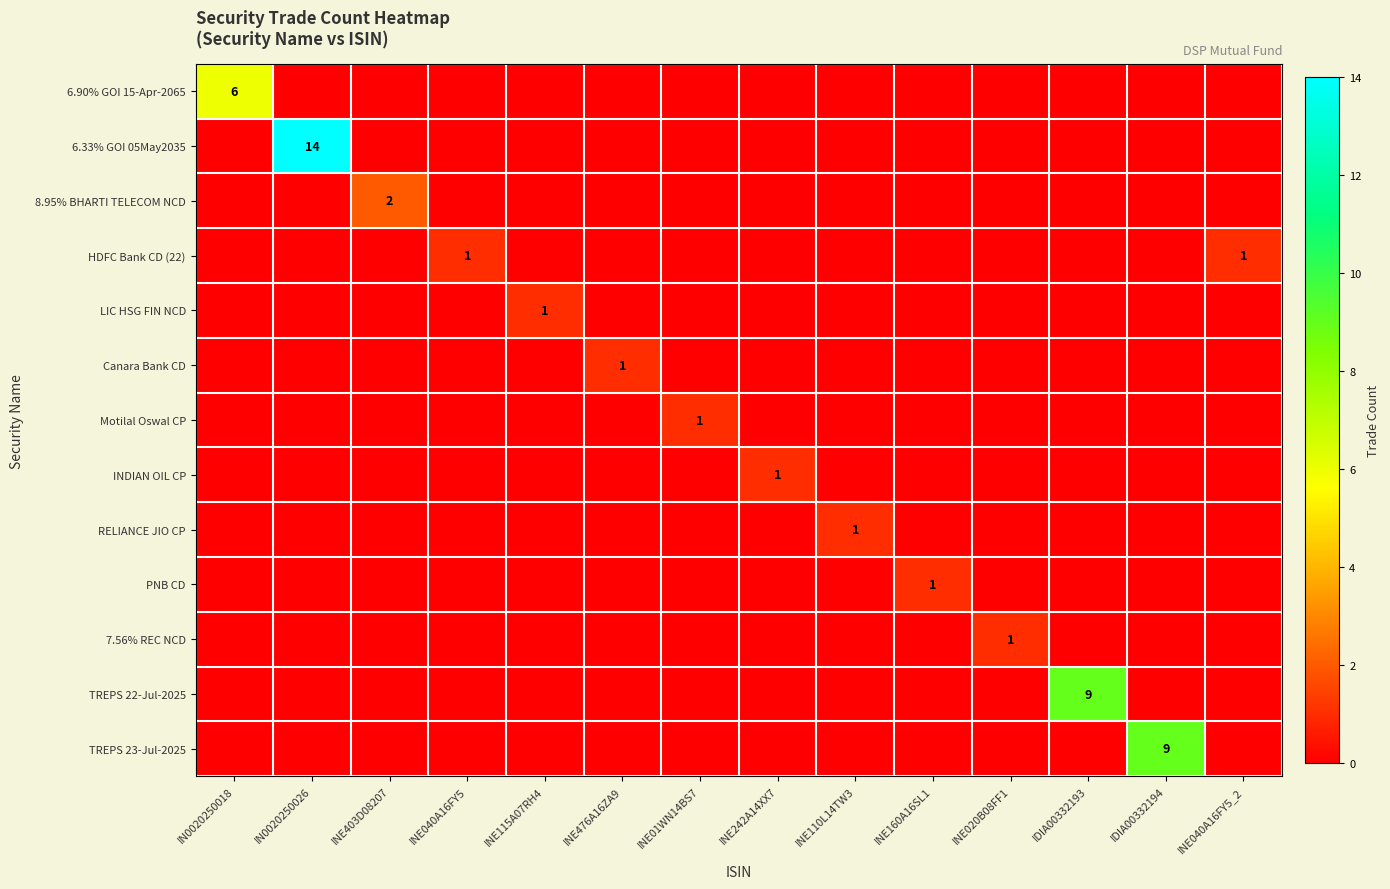

At how many categories does at least one series exceed 11?

1